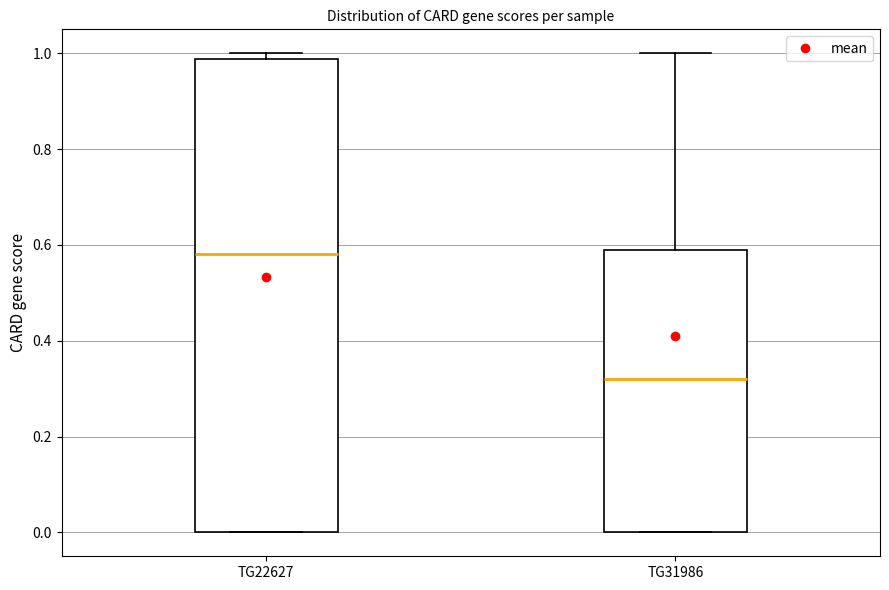

Where does the median line of the box for TG31986 sit on the y-axis? The values are not printed on the chart, so give them approximately, as read against the axis.

0.32